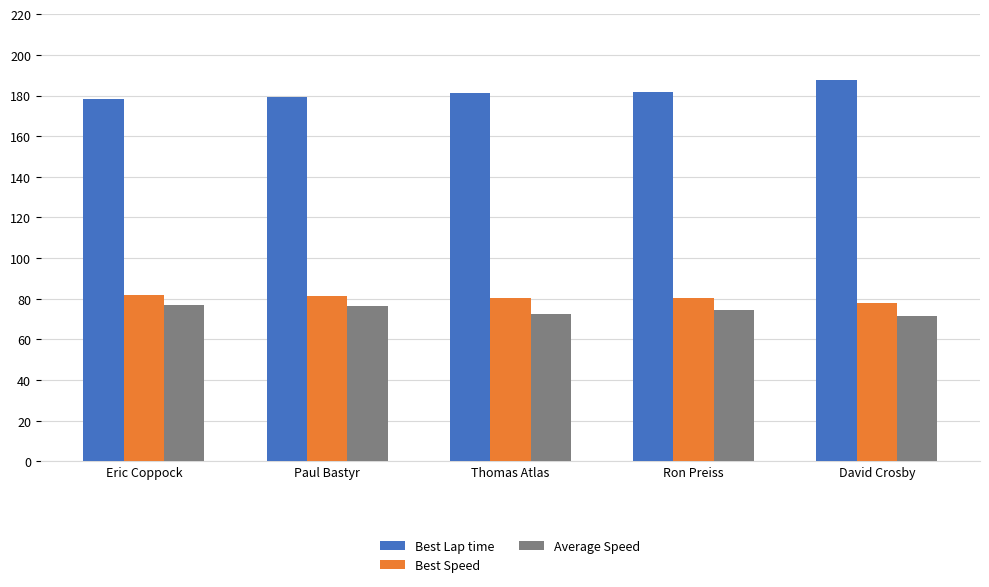

What is the maximum value for Average Speed?

77.0